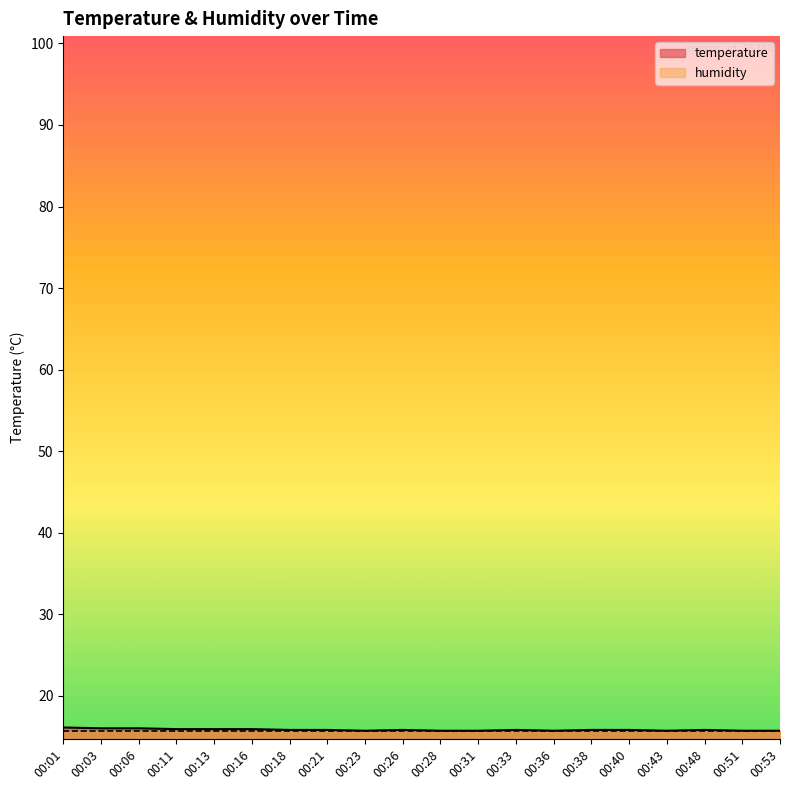

What is the value of the 17th point from the left?

15.7